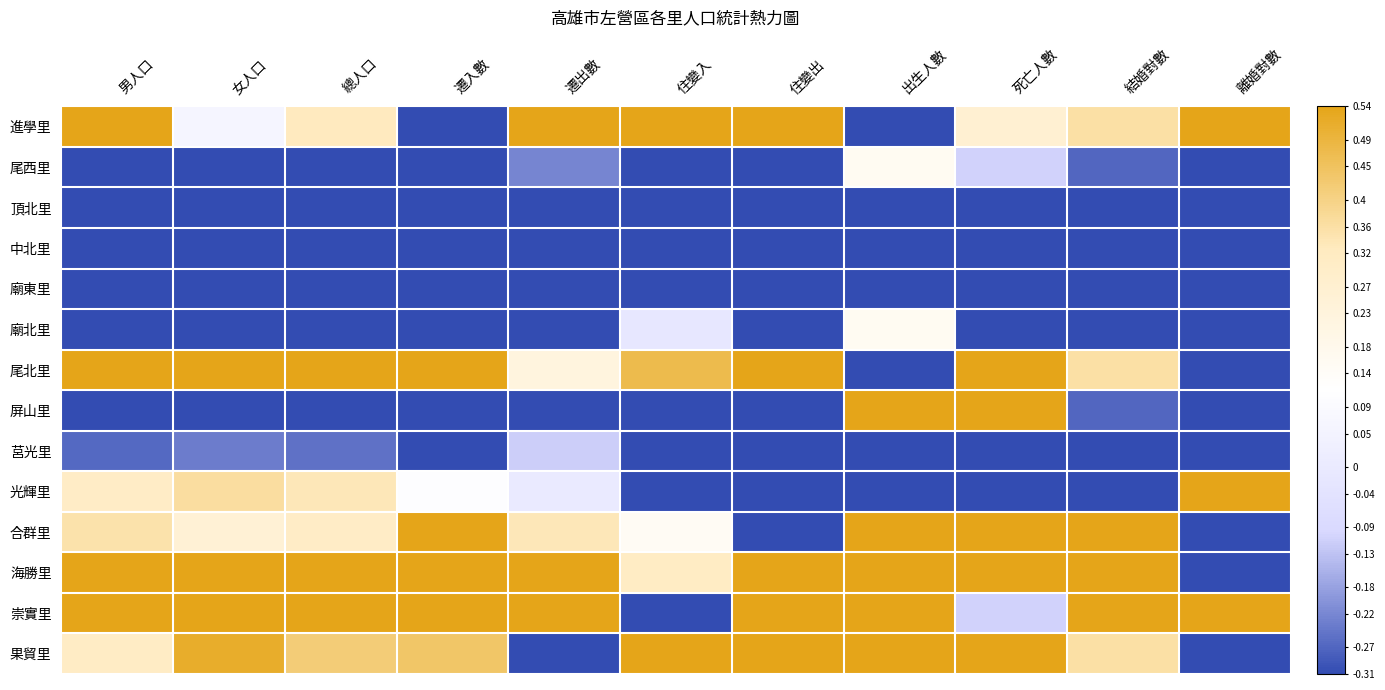

Reading right to left, extract all data points from this chart.

進學里: 離婚對數=1.2	結婚對數=0.4	死亡人數=0.3	出生人數=-0.9	住變出=0.8	住變入=3.2	遷出數=1.2	遷入數=-0.6	總人口=0.3	女人口=0.1	男人口=0.6
尾西里: 離婚對數=-0.5	結婚對數=-0.3	死亡人數=-0.1	出生人數=0.2	住變出=-0.8	住變入=-0.7	遷出數=-0.2	遷入數=-0.9	總人口=-0.8	女人口=-0.8	男人口=-0.9
頂北里: 離婚對數=-0.5	結婚對數=-0.9	死亡人數=-1.2	出生人數=-0.9	住變出=-0.8	住變入=-0.7	遷出數=-1.2	遷入數=-1.2	總人口=-1.2	女人口=-1.1	男人口=-1.2
中北里: 離婚對數=-0.5	結婚對數=-0.9	死亡人數=-1.2	出生人數=-0.9	住變出=-0.8	住變入=-0.7	遷出數=-1.1	遷入數=-0.7	總人口=-1.1	女人口=-1.1	男人口=-1.1
廟東里: 離婚對數=-0.5	結婚對數=-0.9	死亡人數=-1.2	出生人數=-0.9	住變出=-0.4	住變入=-0.7	遷出數=-0.8	遷入數=-0.7	總人口=-1.0	女人口=-1.0	男人口=-0.9
廟北里: 離婚對數=-0.5	結婚對數=-0.9	死亡人數=-0.5	出生人數=0.2	住變出=-0.4	住變入=-0.0	遷出數=-1.0	遷入數=-0.7	總人口=-0.9	女人口=-1.0	男人口=-0.9
尾北里: 離婚對數=-0.5	結婚對數=0.4	死亡人數=0.6	出生人數=-0.9	住變出=1.0	住變入=0.5	遷出數=0.2	遷入數=1.4	總人口=0.9	女人口=0.8	男人口=0.9
屏山里: 離婚對數=-0.5	結婚對數=-0.3	死亡人數=0.6	出生人數=1.2	住變出=-0.8	住變入=-0.7	遷出數=-0.3	遷入數=-0.7	總人口=-0.4	女人口=-0.3	男人口=-0.5
莒光里: 離婚對數=-0.5	結婚對數=-0.9	死亡人數=-0.8	出生人數=-0.9	住變出=-0.6	住變入=-0.3	遷出數=-0.1	遷入數=-0.6	總人口=-0.3	女人口=-0.2	男人口=-0.3
光輝里: 離婚對數=2.9	結婚對數=-0.9	死亡人數=-0.8	出生人數=-0.9	住變出=-0.6	住變入=-0.7	遷出數=0.0	遷入數=0.1	總人口=0.3	女人口=0.4	男人口=0.3
合群里: 離婚對數=-0.5	結婚對數=1.0	死亡人數=1.7	出生人數=1.2	住變出=-0.8	住變入=0.1	遷出數=0.3	遷入數=0.6	總人口=0.3	女人口=0.3	男人口=0.4
海勝里: 離婚對數=-0.5	結婚對數=1.6	死亡人數=1.0	出生人數=1.2	住變出=2.4	住變入=0.3	遷出數=2.3	遷入數=1.4	總人口=2.5	女人口=2.6	男人口=2.5
崇實里: 離婚對數=1.2	結婚對數=2.2	死亡人數=-0.1	出生人數=1.2	住變出=0.5	住變入=-0.5	遷出數=1.3	遷入數=2.1	總人口=0.9	女人口=1.0	男人口=0.9
果貿里: 離婚對數=-0.5	結婚對數=0.4	死亡人數=1.7	出生人數=1.2	住變出=1.4	住變入=0.6	遷出數=-0.7	遷入數=0.4	總人口=0.4	女人口=0.5	男人口=0.3